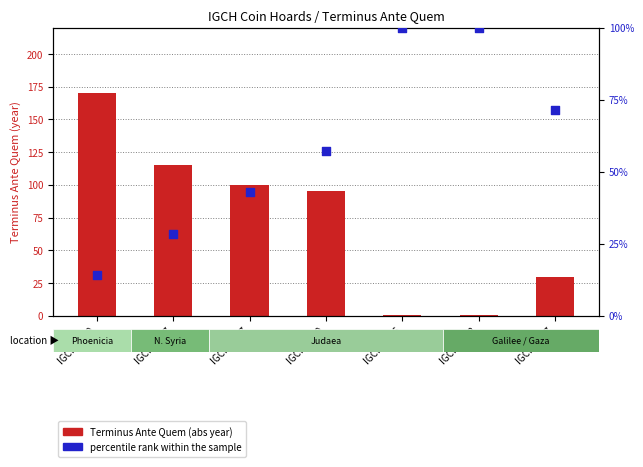

At how many categories does at least one series exceed 18?

7